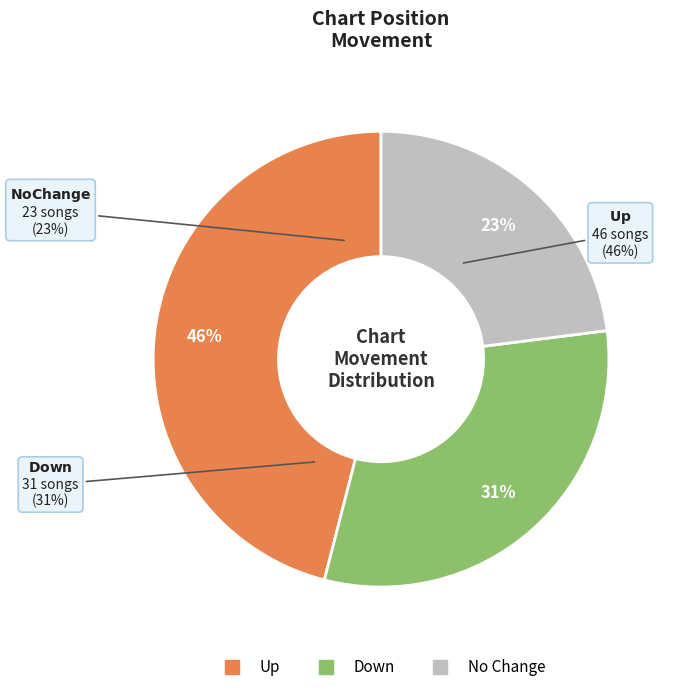

True or false: down accounts for 31% of the total.

True